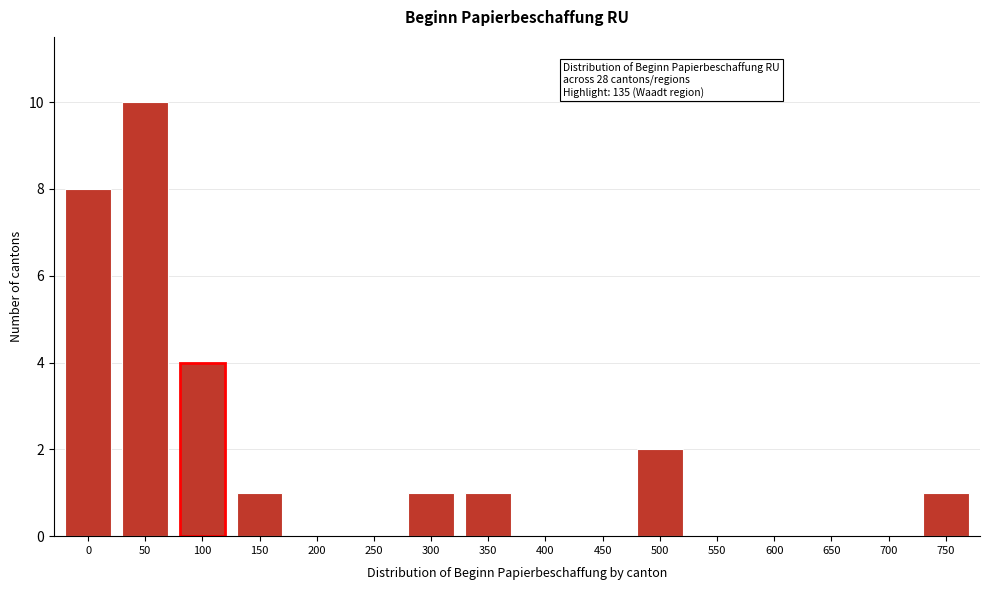

Reading right to left, transcribe all the data shown in this chart.

750=1	700=0	650=0	600=0	550=0	500=2	450=0	400=0	350=1	300=1	250=0	200=0	150=1	100=4	50=10	0=8